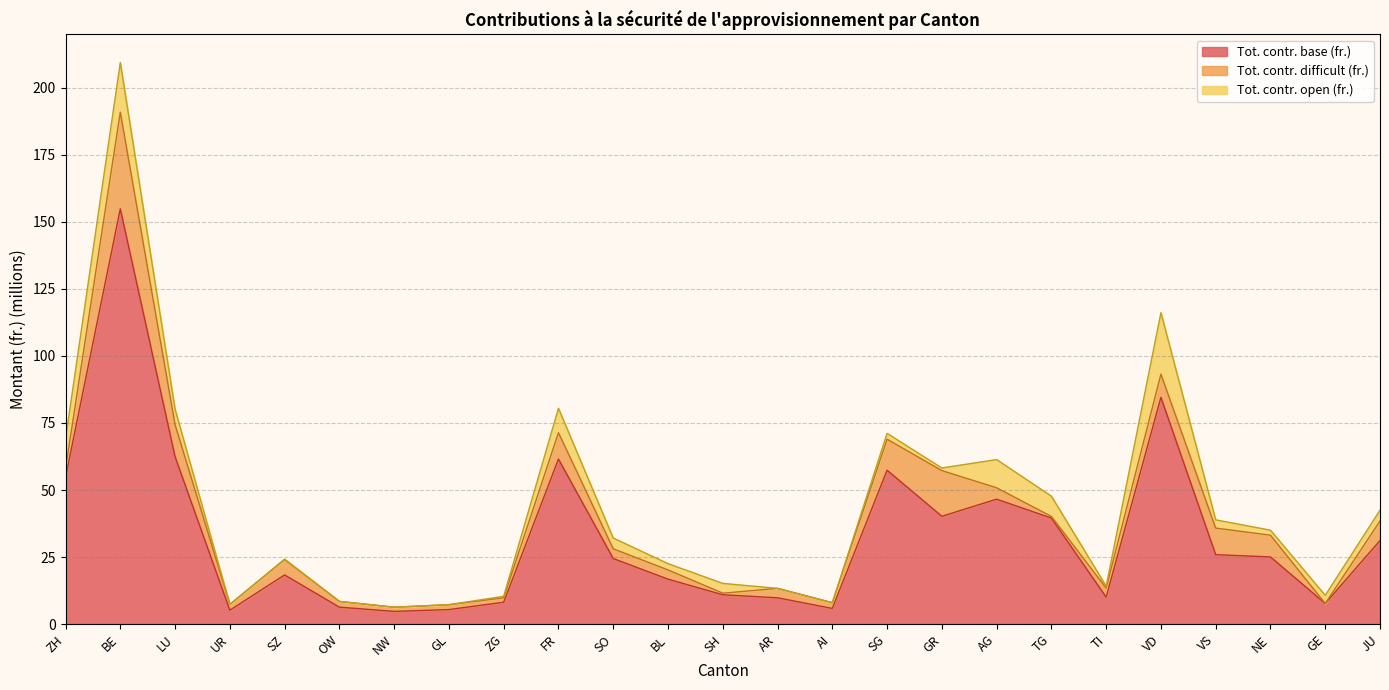

The Tot. contr. base (fr.) series shows 134.4 at VD. True or false?

False